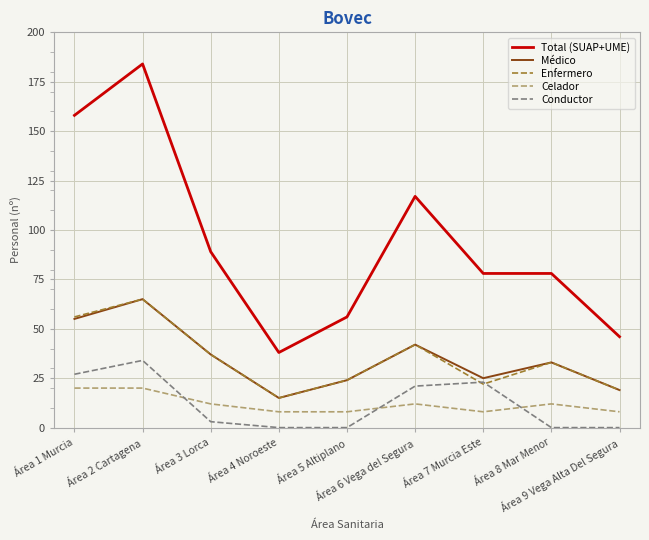

What is the highest value of the Total (SUAP+UME) series?

184